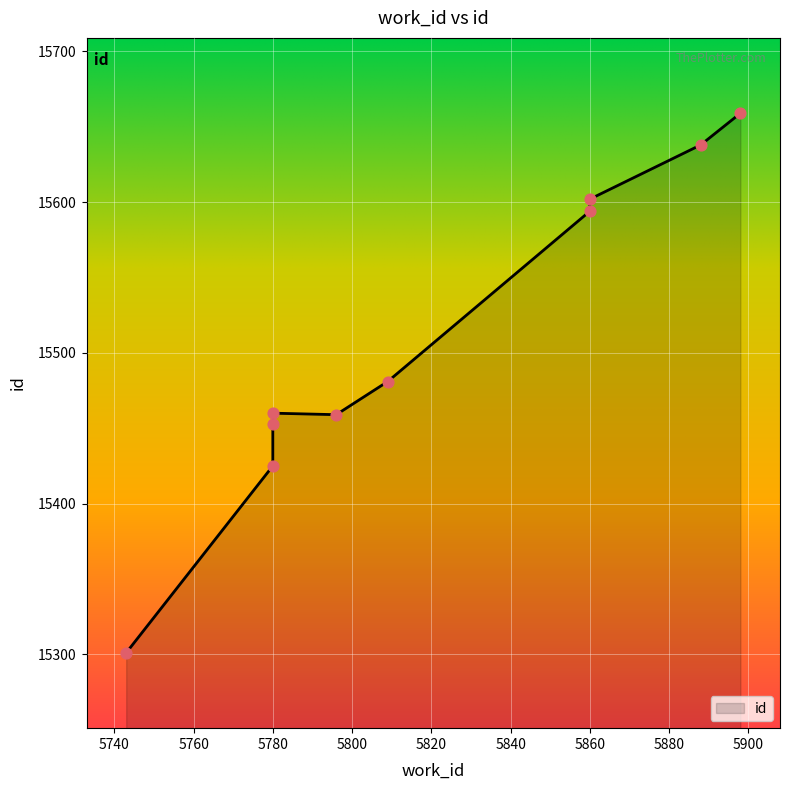

What is the change in value from 5743 to 5860?

+301